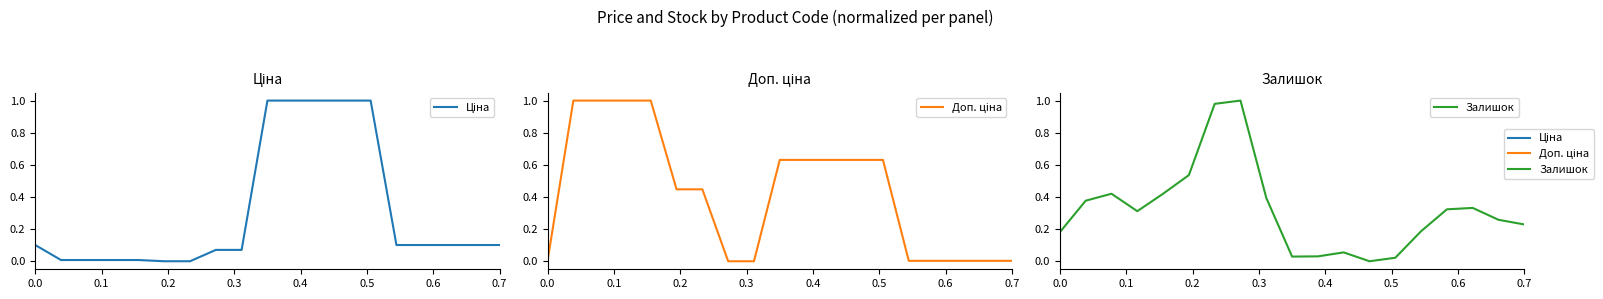

Is it true that Ціна equals 0.0 at 0.4?

False